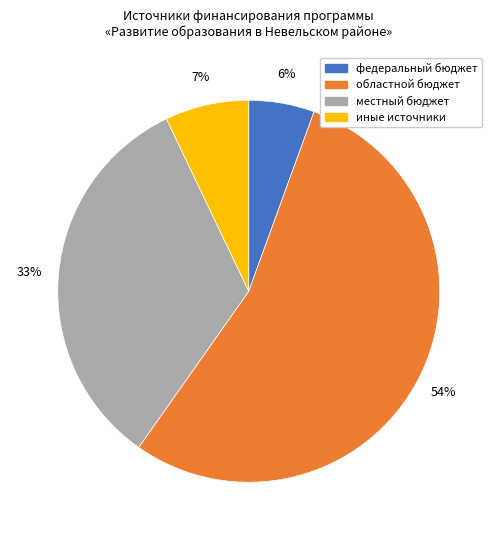

Rank the categories by value from lowest to highest.

федеральный бюджет, иные источники, местный бюджет, областной бюджет